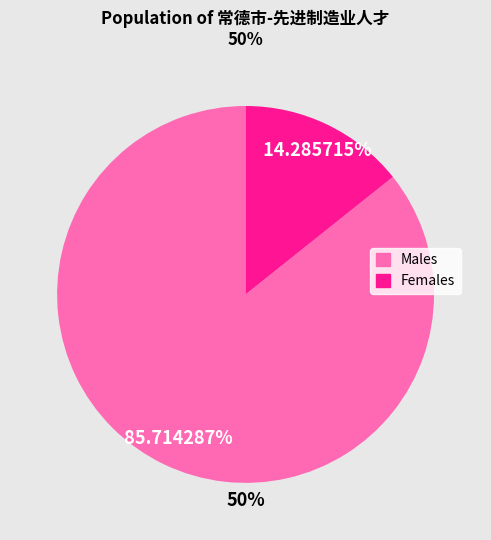

Is there any slice that represents more than half of the pie?

Yes